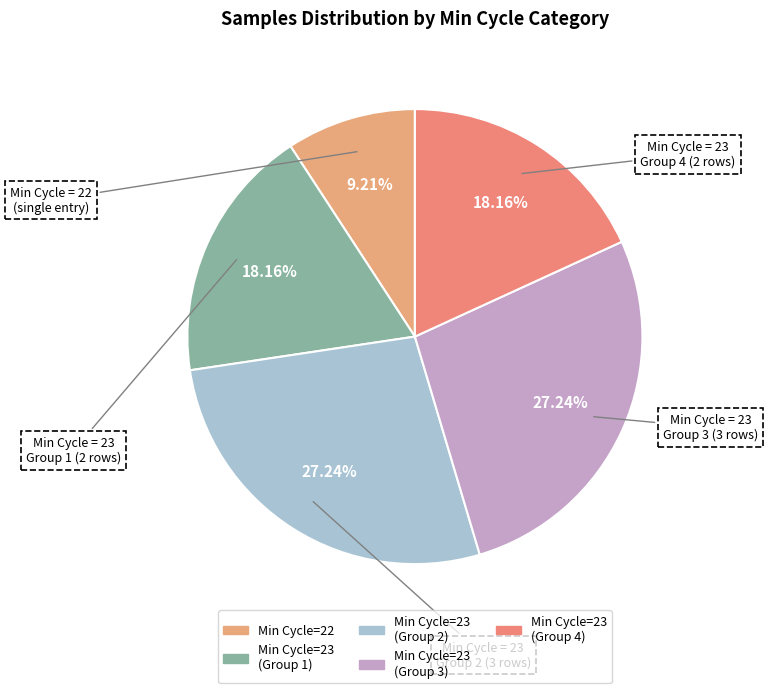

How many segments does this pie chart have?

5